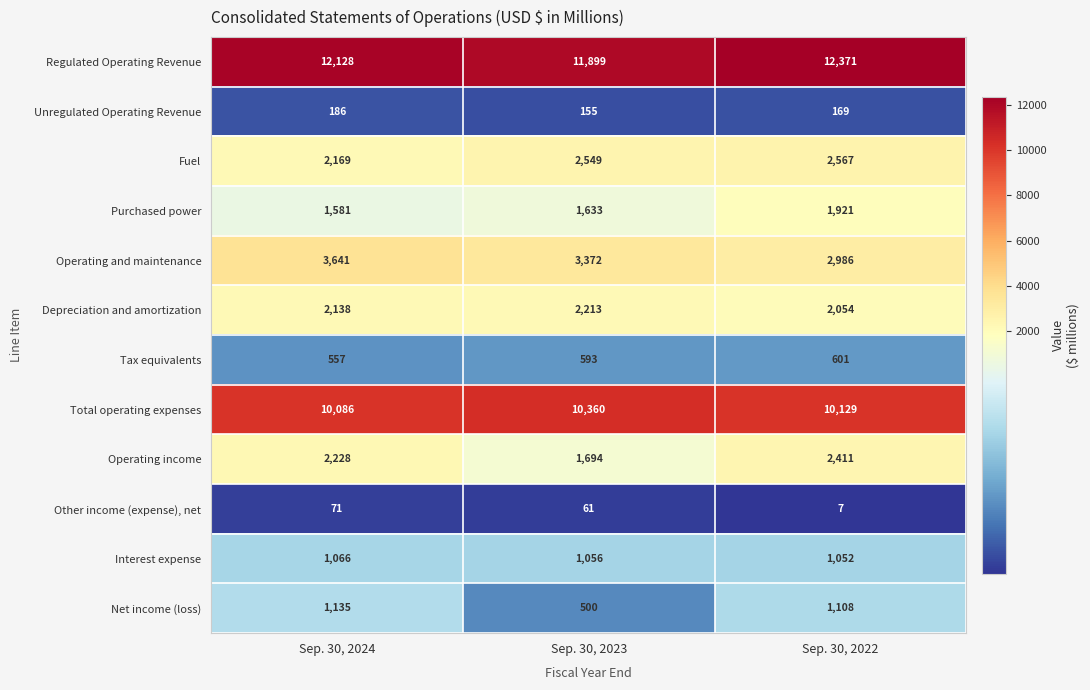

What is the difference between the highest and lowest values at Sep. 30, 2022?

12364